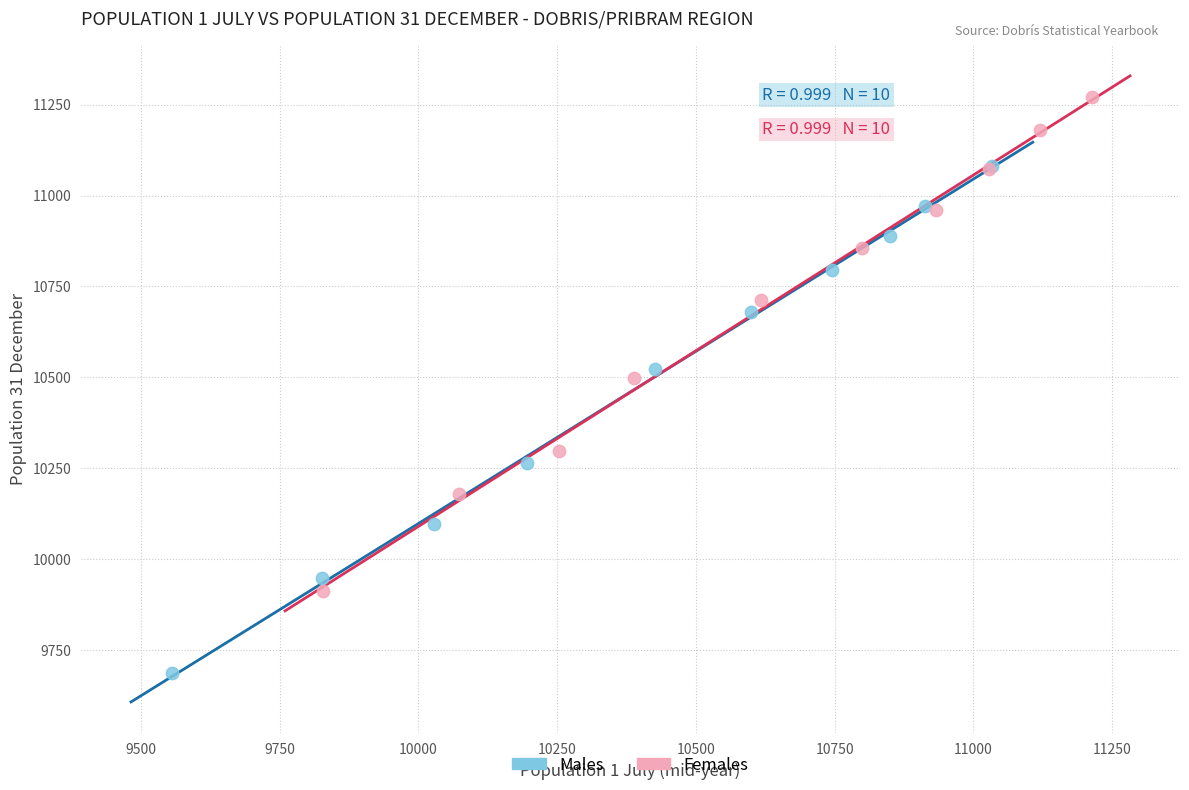

Which series contains the highest Y value?

Females